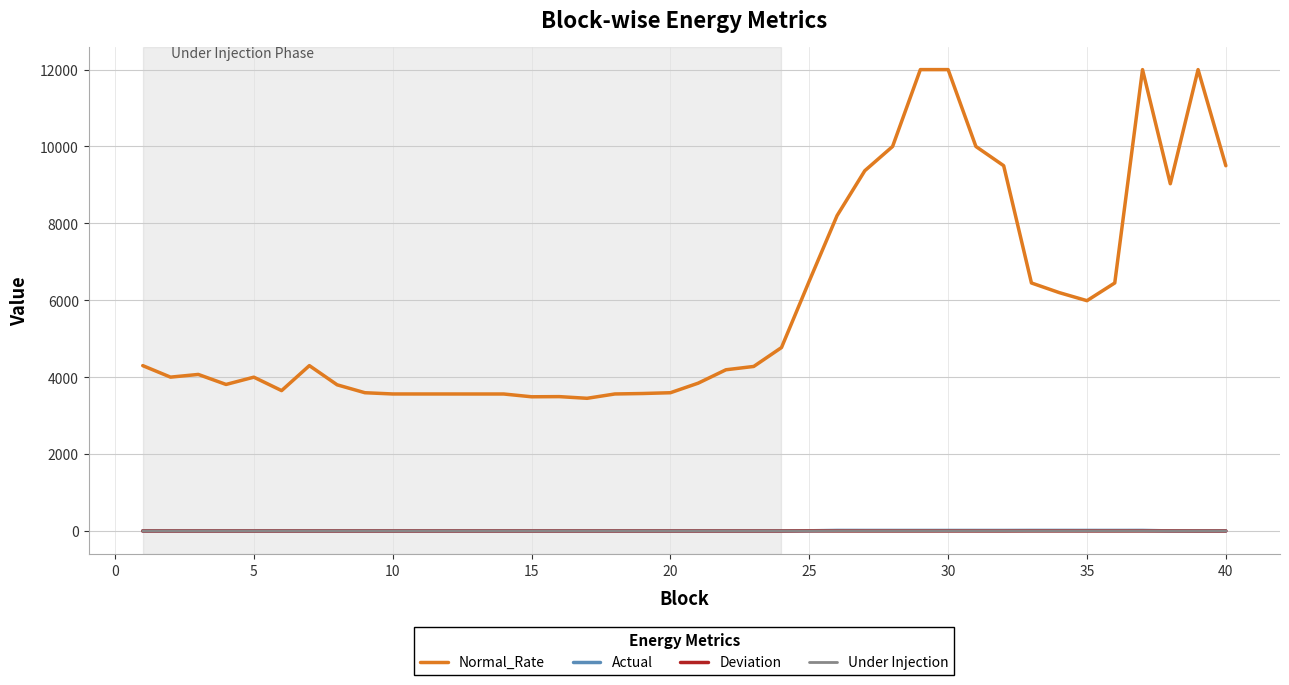

Which series has the largest total across all categories?

Normal_Rate